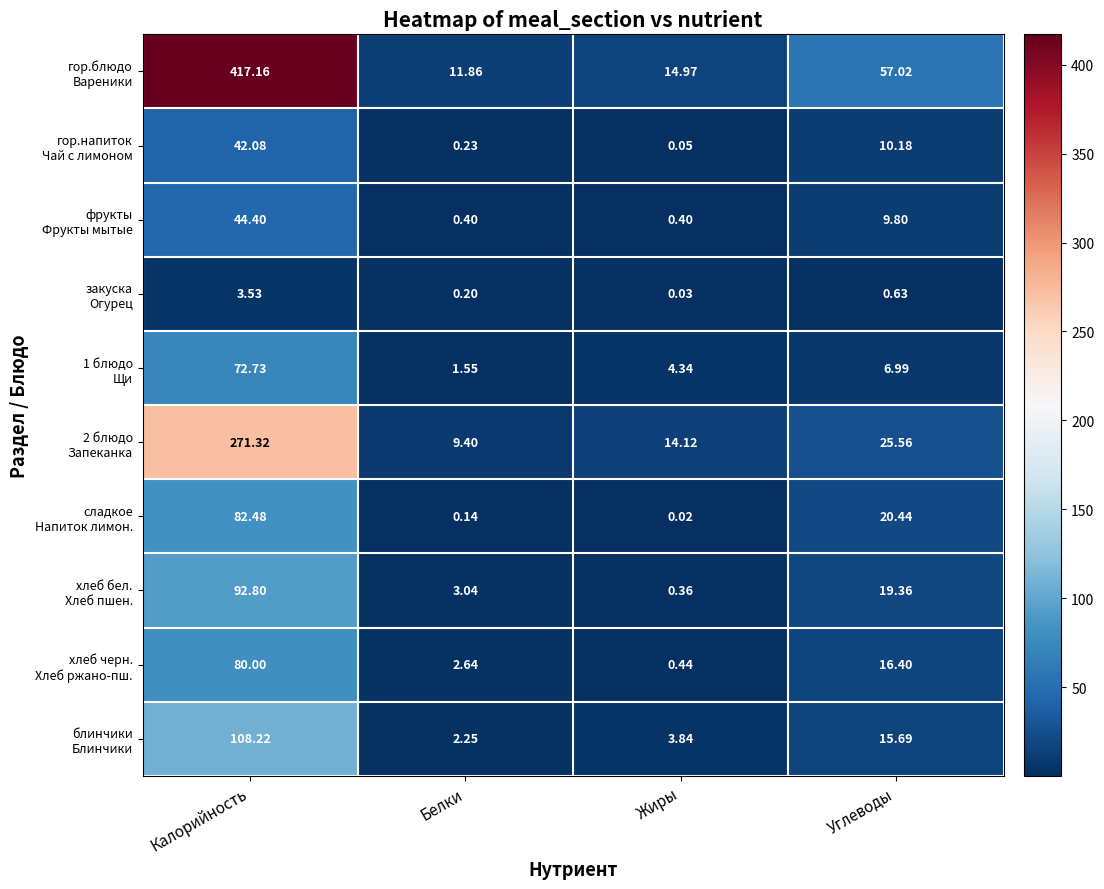

At how many categories does at least one series exceed 386?

1